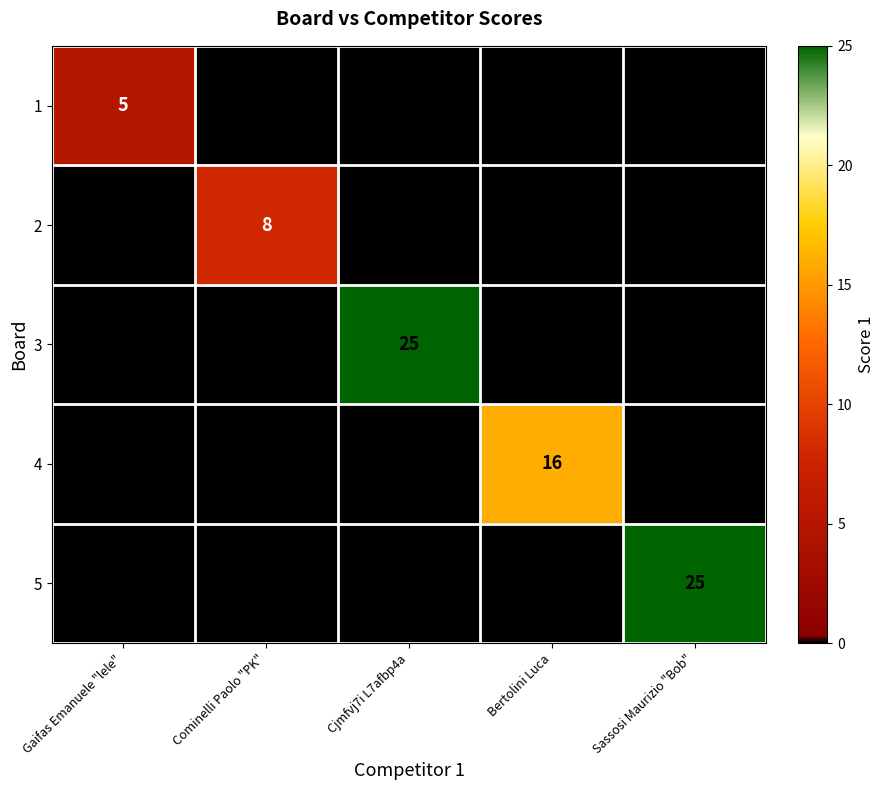

Is it true that 1 equals 2 at Gaifas Emanuele "lele"?

False